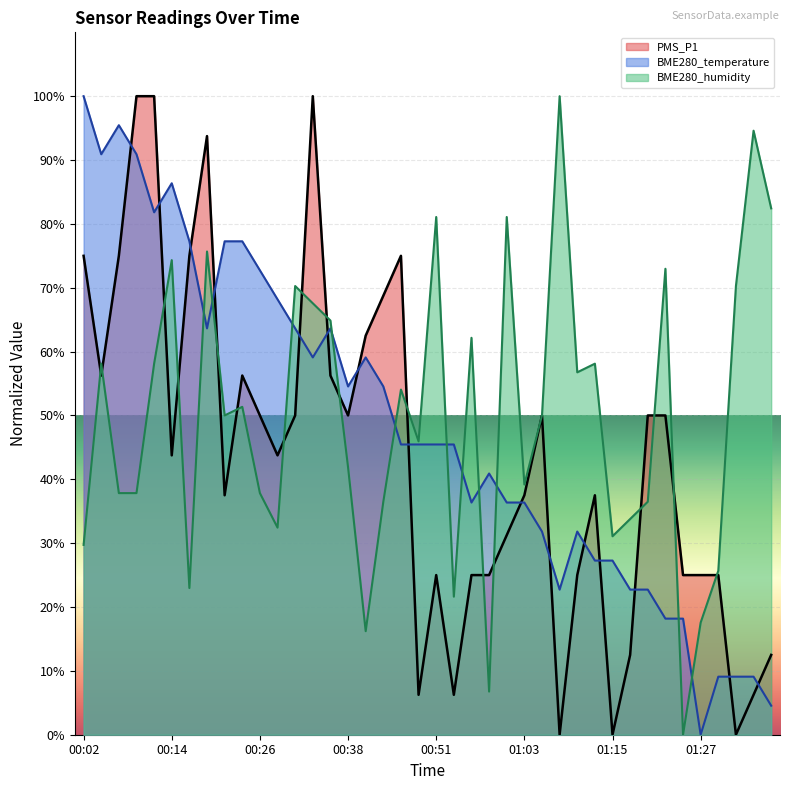

What is the label of the 15th point from the right?

01:03